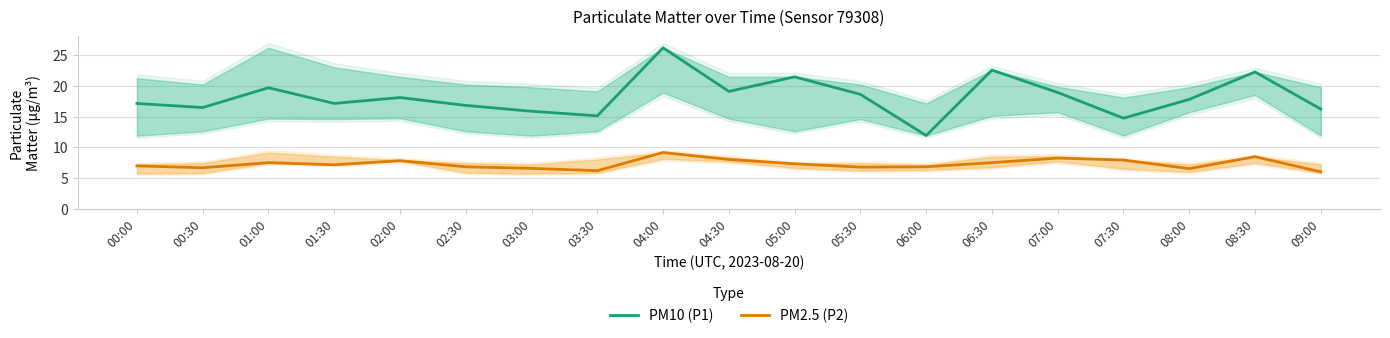

What is the label of the 10th point from the right?

04:30